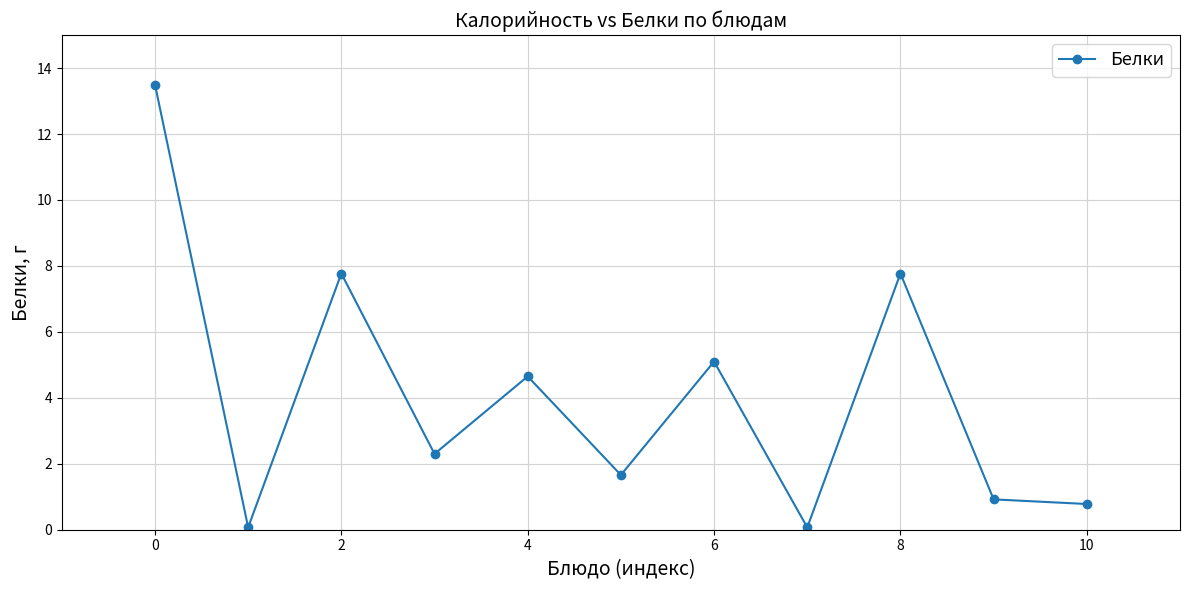

What is the value of the 5th point from the left?

4.7